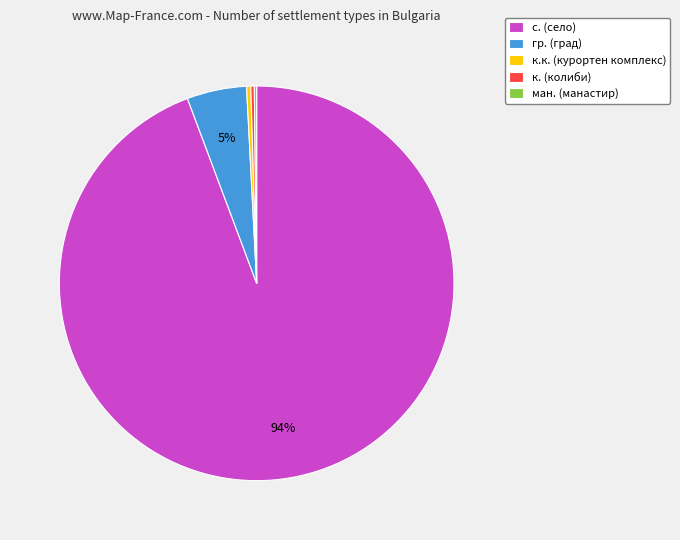

Which category has the biggest portion of the pie?

с. (село)